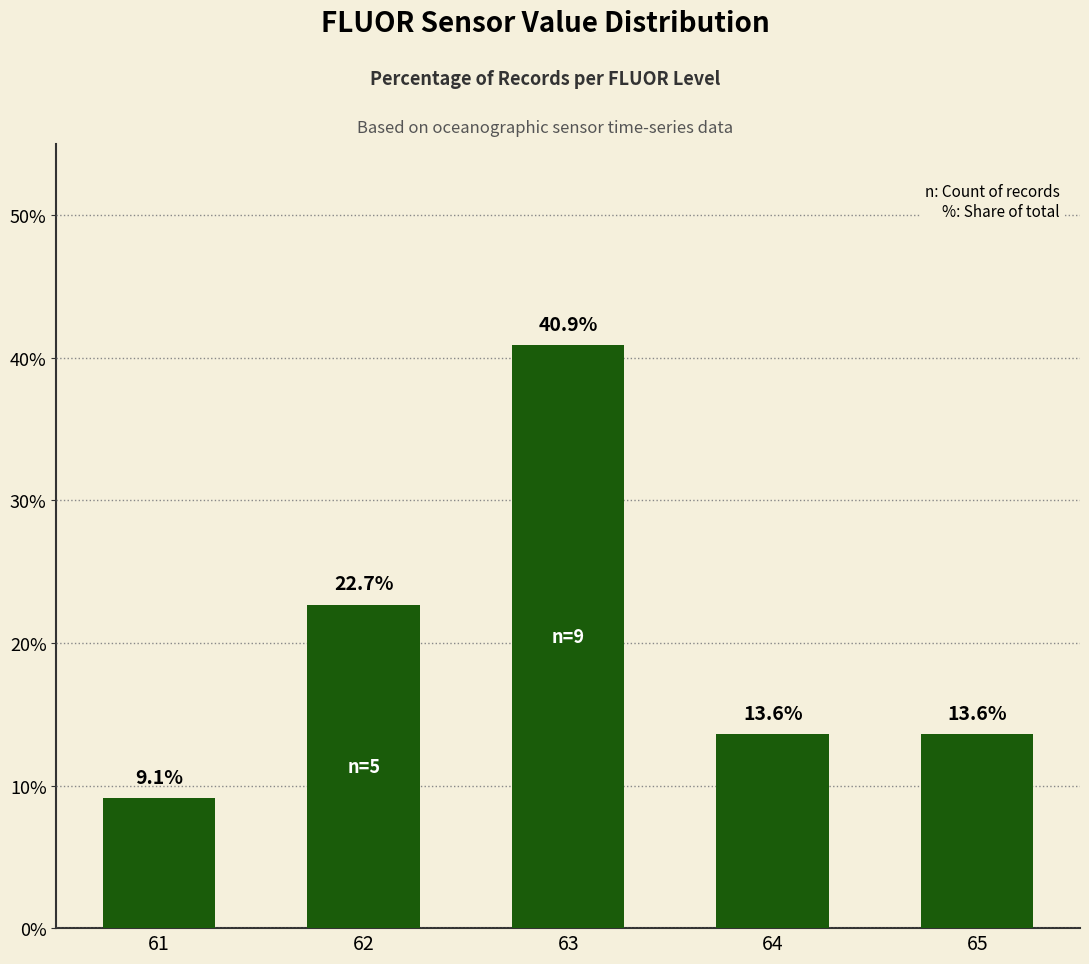

How many series are shown in this chart?

1